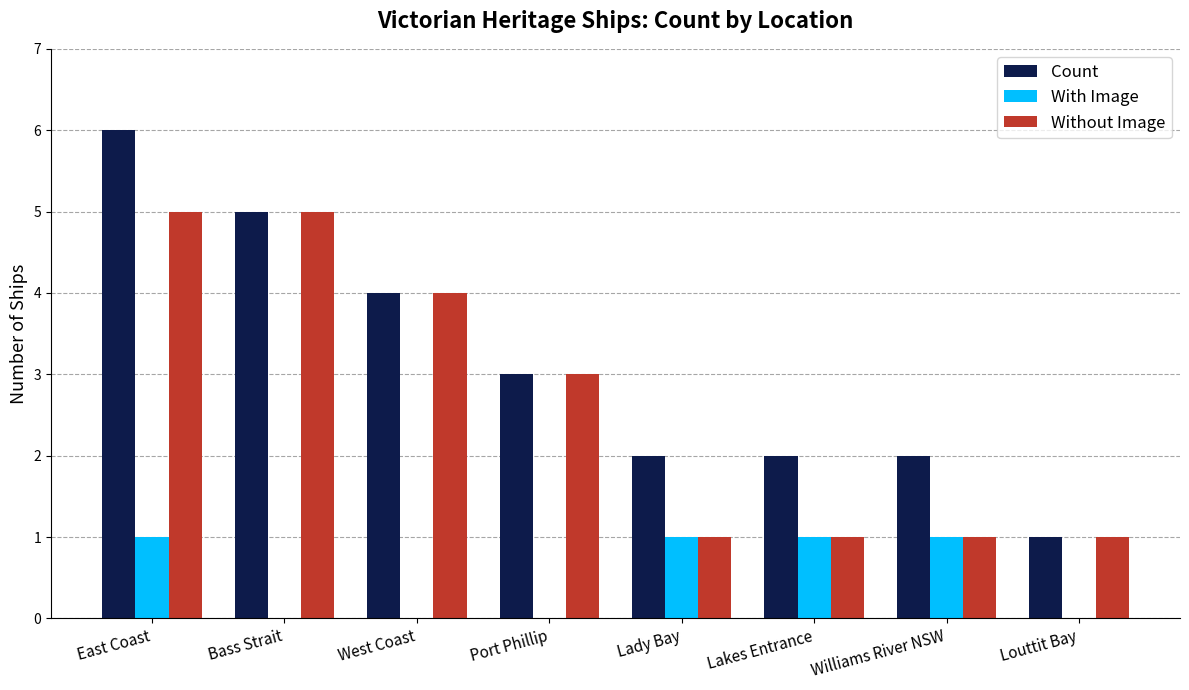

How many categories are shown in the chart?

8